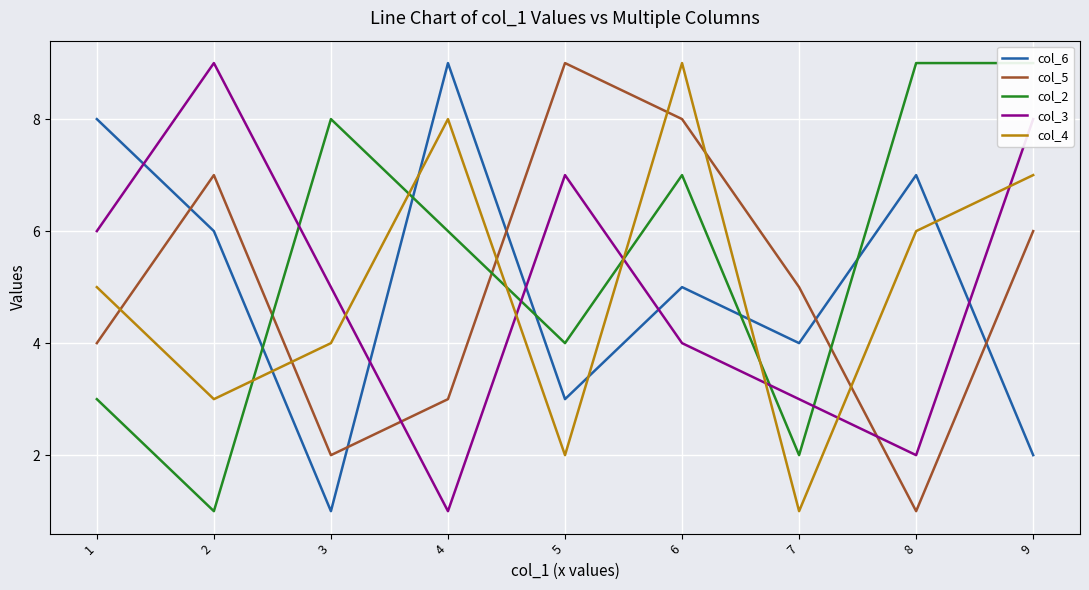

What is the smallest value displayed?

1